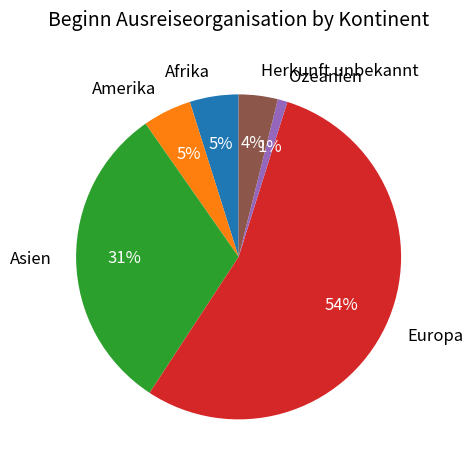

How many segments does this pie chart have?

6